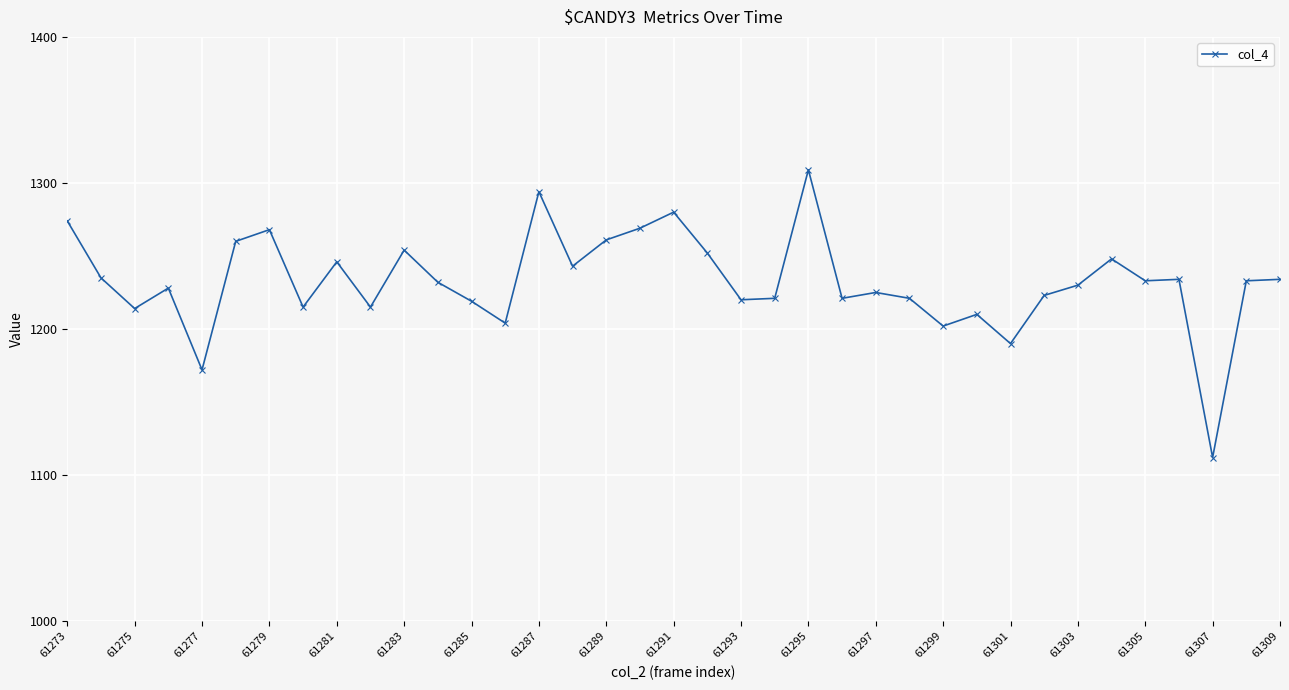

What is the sum of all values?

45601